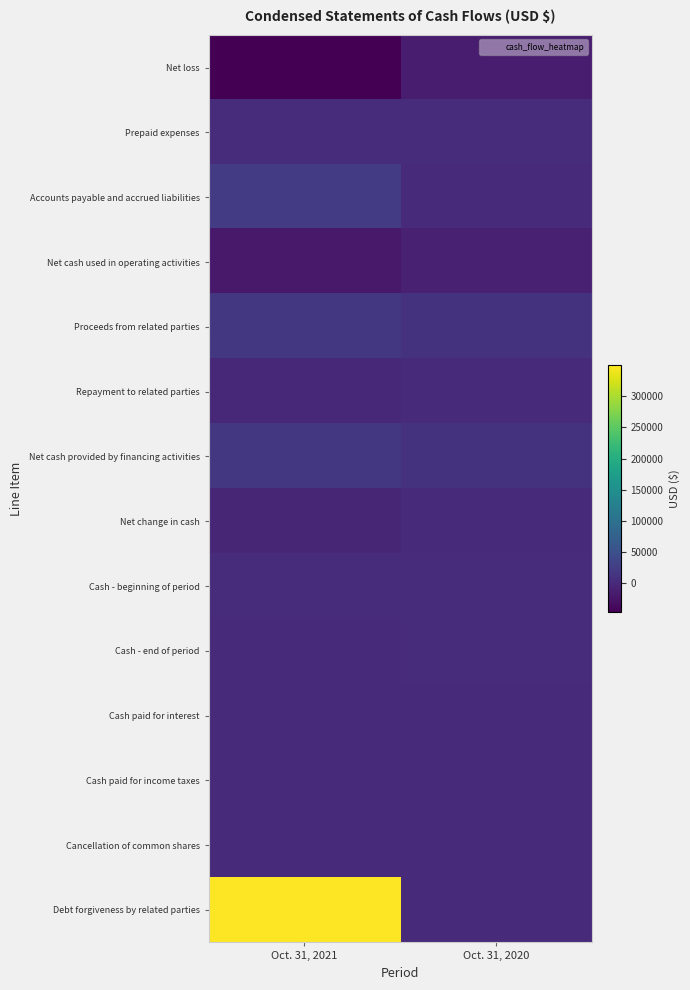

Reading left to right, what are all the values shown in this chart?

Net loss: Oct. 31, 2021=-47146	Oct. 31, 2020=-14811
Prepaid expenses: Oct. 31, 2021=3500	Oct. 31, 2020=3000
Accounts payable and accrued liabilities: Oct. 31, 2021=23144	Oct. 31, 2020=723
Net cash used in operating activities: Oct. 31, 2021=-20502	Oct. 31, 2020=-11088
Proceeds from related parties: Oct. 31, 2021=17753	Oct. 31, 2020=11088
Repayment to related parties: Oct. 31, 2021=-1202	Oct. 31, 2020=0
Net cash provided by financing activities: Oct. 31, 2021=16551	Oct. 31, 2020=11088
Net change in cash: Oct. 31, 2021=-3951	Oct. 31, 2020=0
Cash - beginning of period: Oct. 31, 2021=3951	Oct. 31, 2020=3968
Cash - end of period: Oct. 31, 2021=0	Oct. 31, 2020=3968
Cash paid for interest: Oct. 31, 2021=0	Oct. 31, 2020=0
Cash paid for income taxes: Oct. 31, 2021=0	Oct. 31, 2020=0
Cancellation of common shares: Oct. 31, 2021=0	Oct. 31, 2020=230
Debt forgiveness by related parties: Oct. 31, 2021=349716	Oct. 31, 2020=0